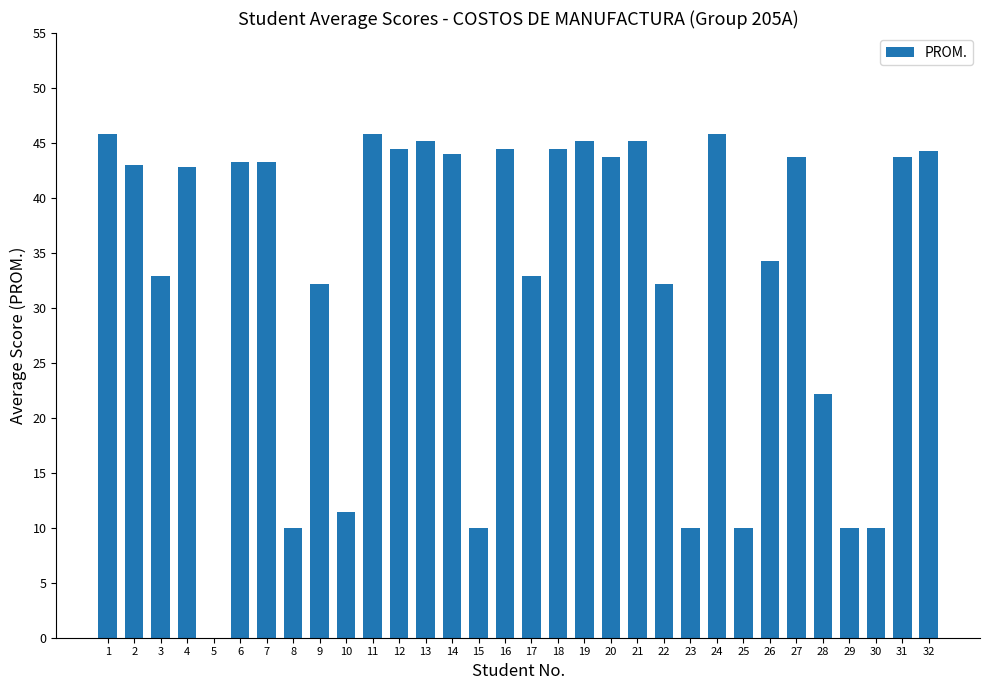

Is it true that the value at 10 is 15.2?

False